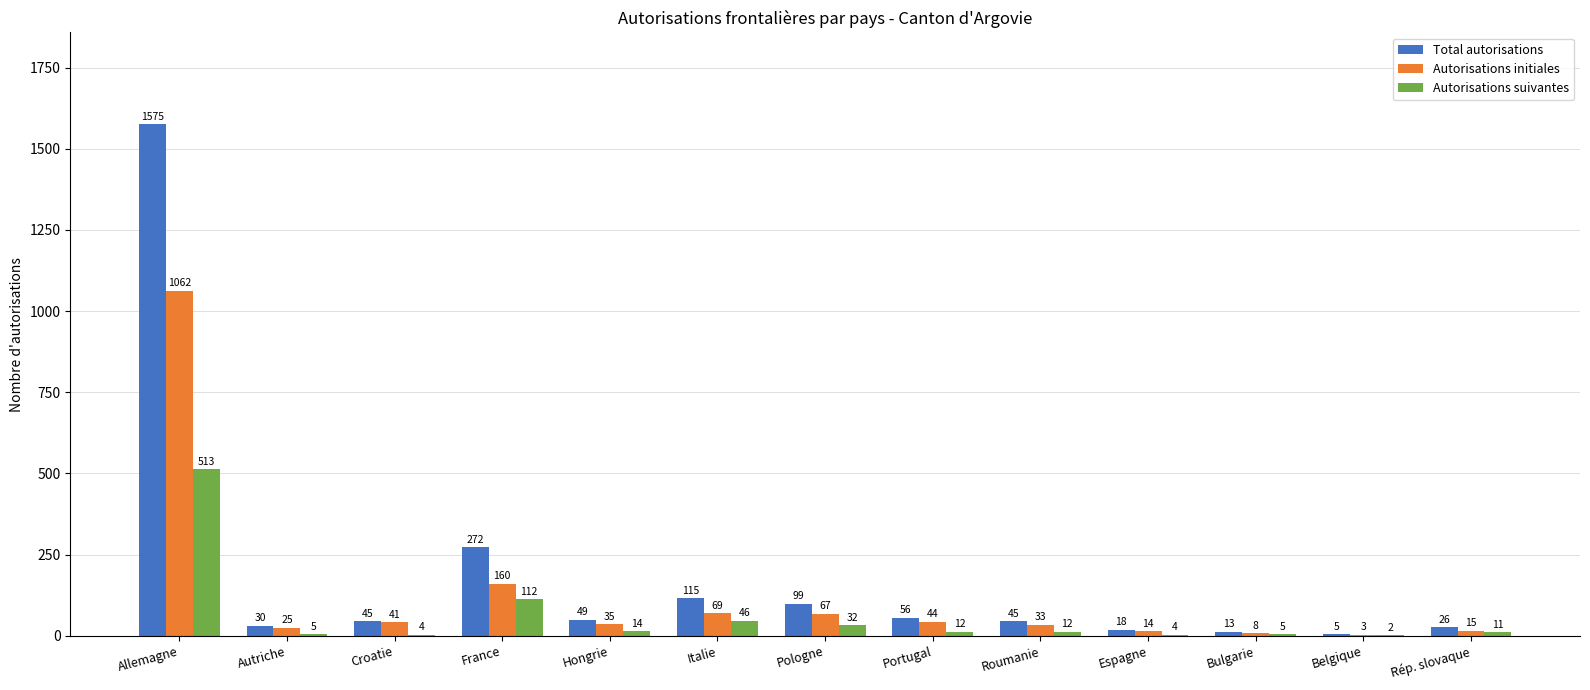

Which series has the largest total across all categories?

Total autorisations